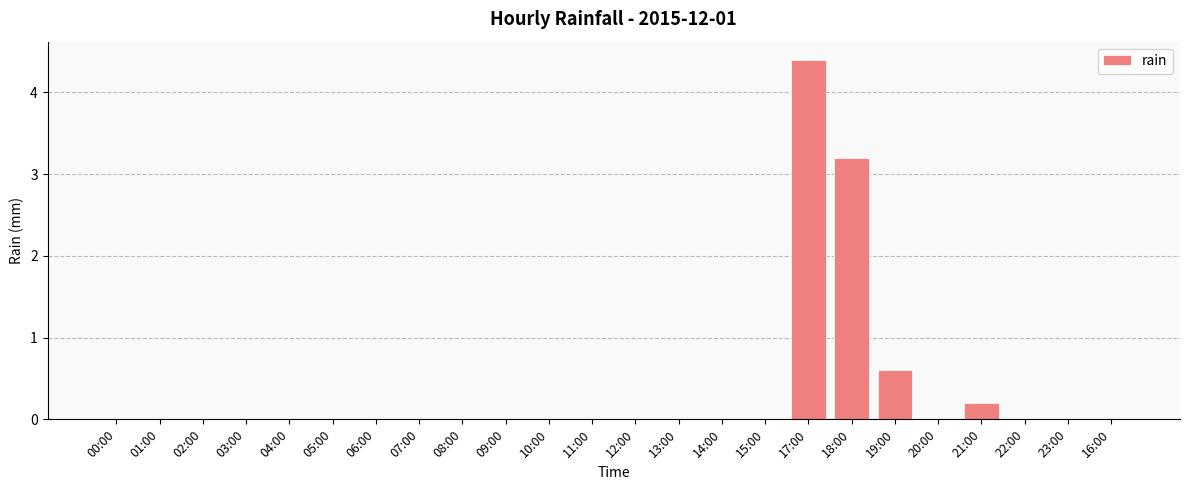

What is the greatest value displayed?

4.4